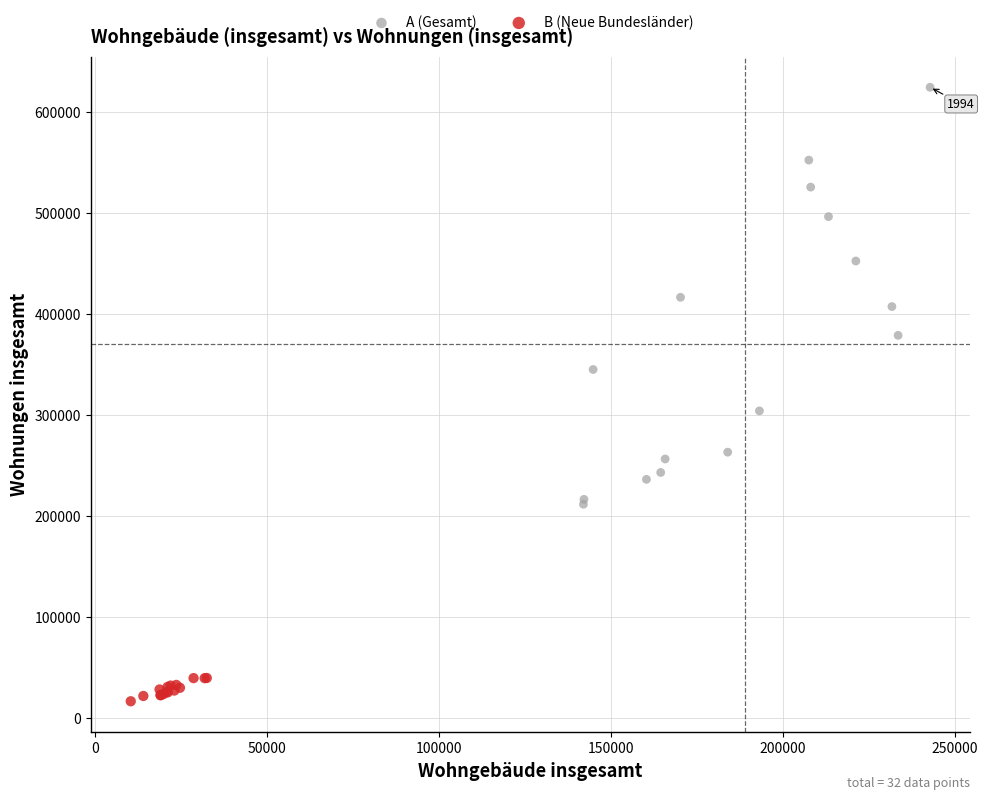

Which series contains the lowest Y value?

B (Neue Bundesländer)